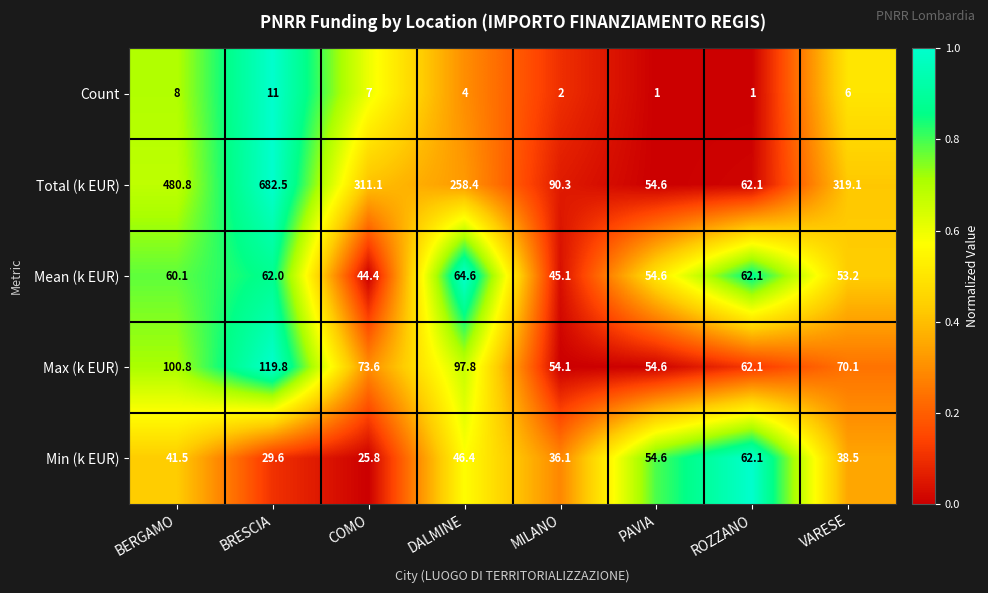

What is the difference between the second highest and second lowest values in the Mean (k EUR) series?

17.0